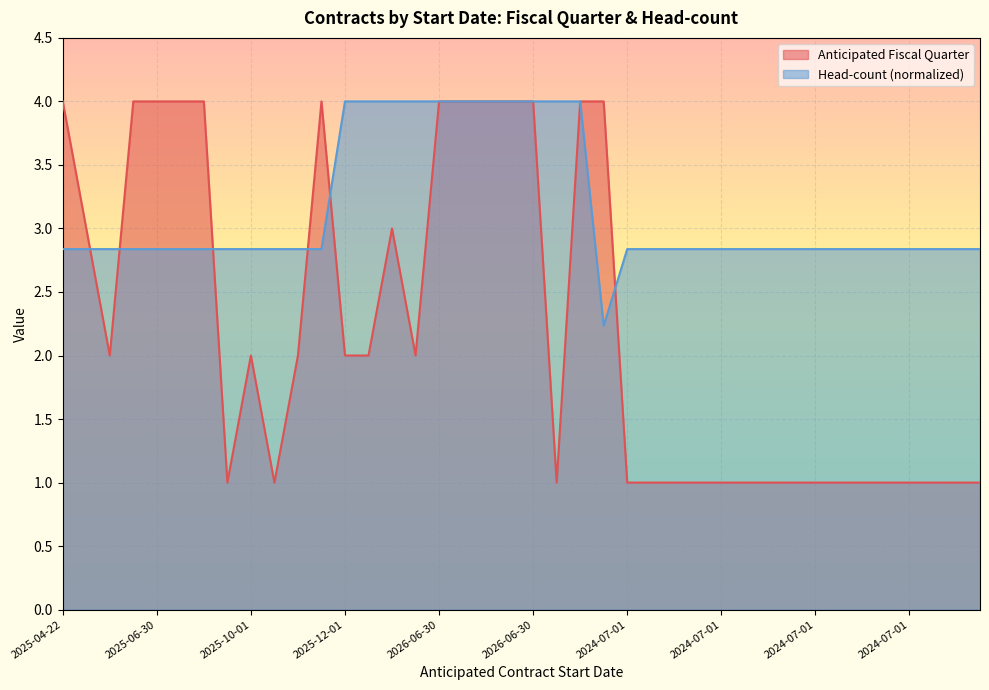

How many lines are shown in the chart?

2